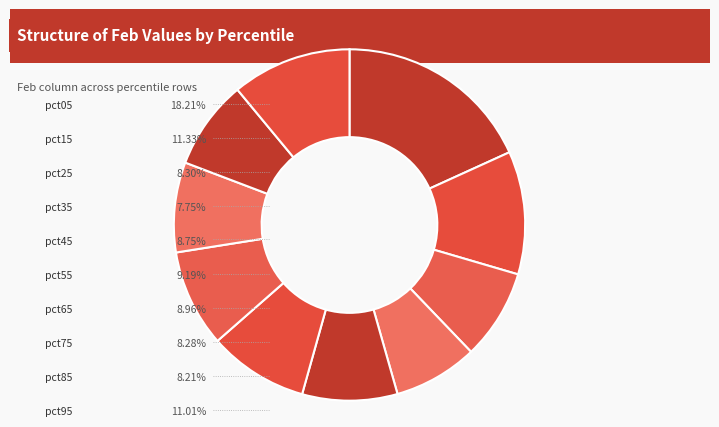

Count the number of slices in the pie.

10